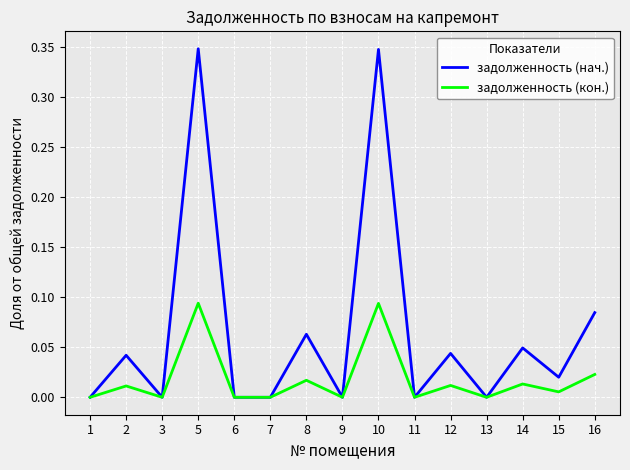

The задолженность (нач.) series shows 0.0 at 6. True or false?

True